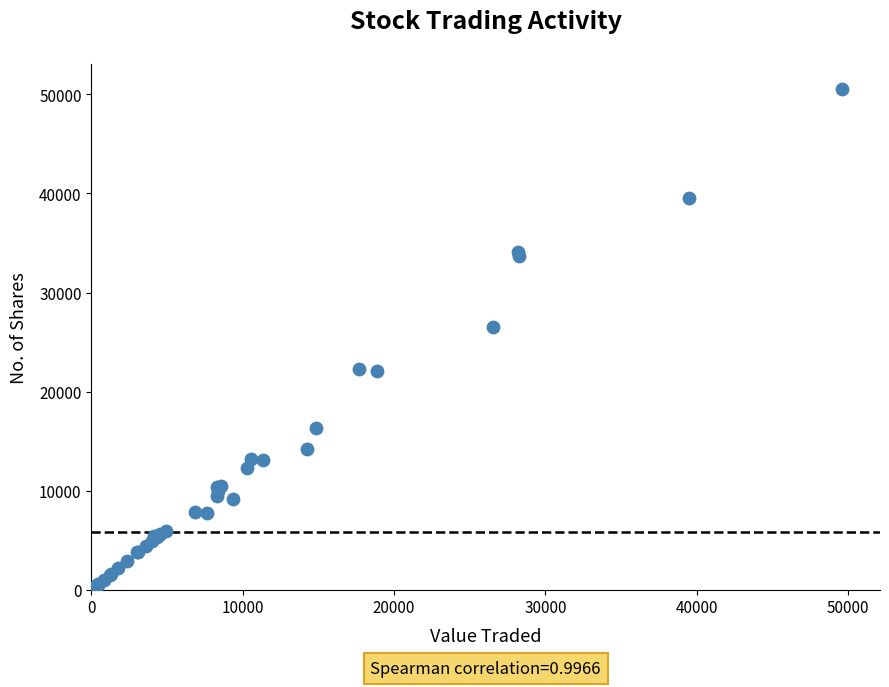

What Y value in the scatter plot is closest to 25270?

26557